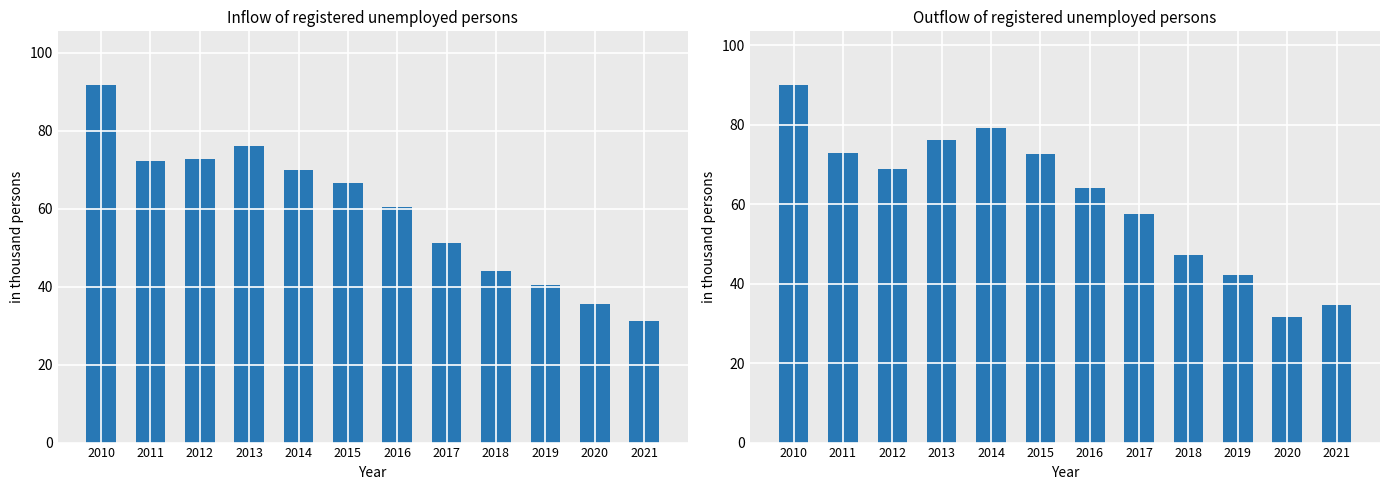

What is the average value of the Registered unemployed persons series?

59.3